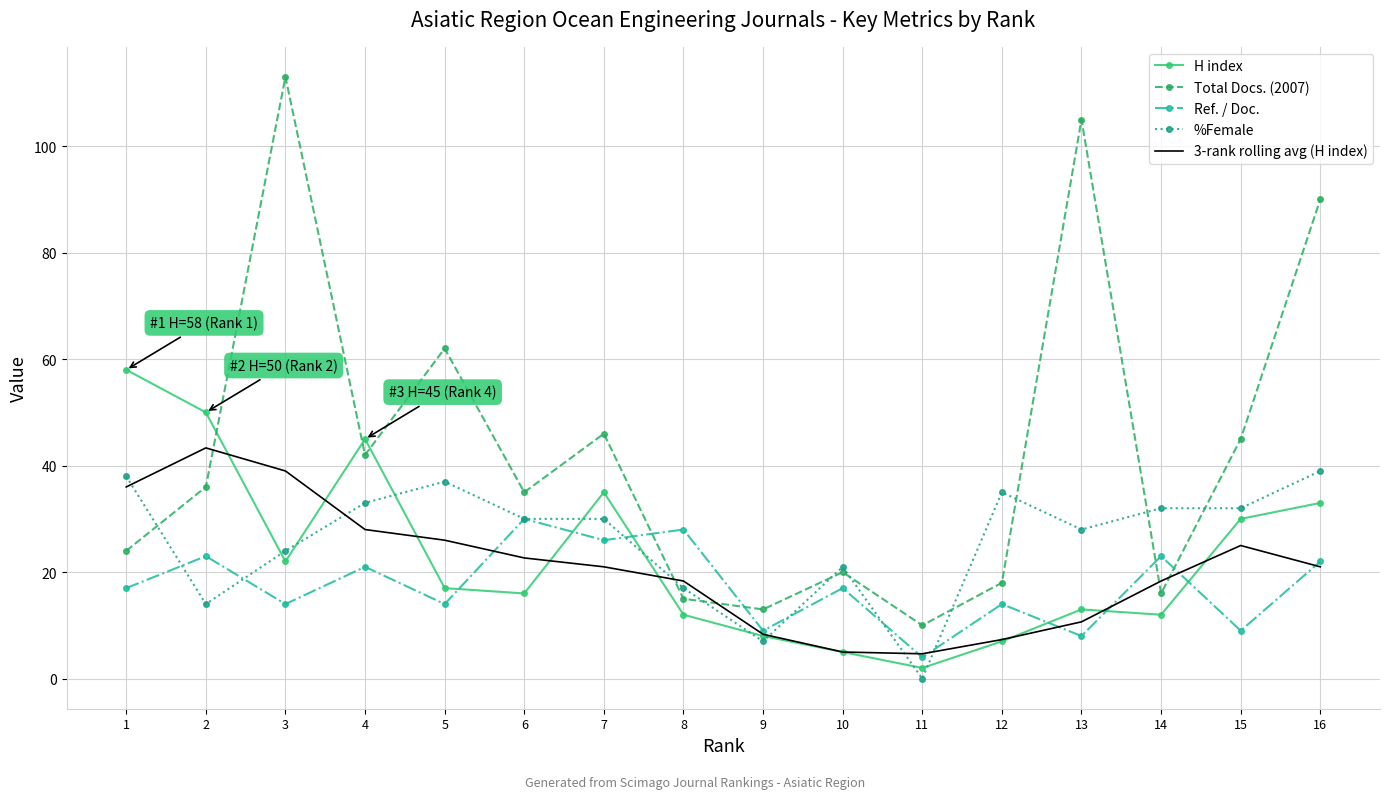

After their last crossing, which series has the higher values: Total Docs. (2007) or Ref. / Doc.?

Total Docs. (2007)